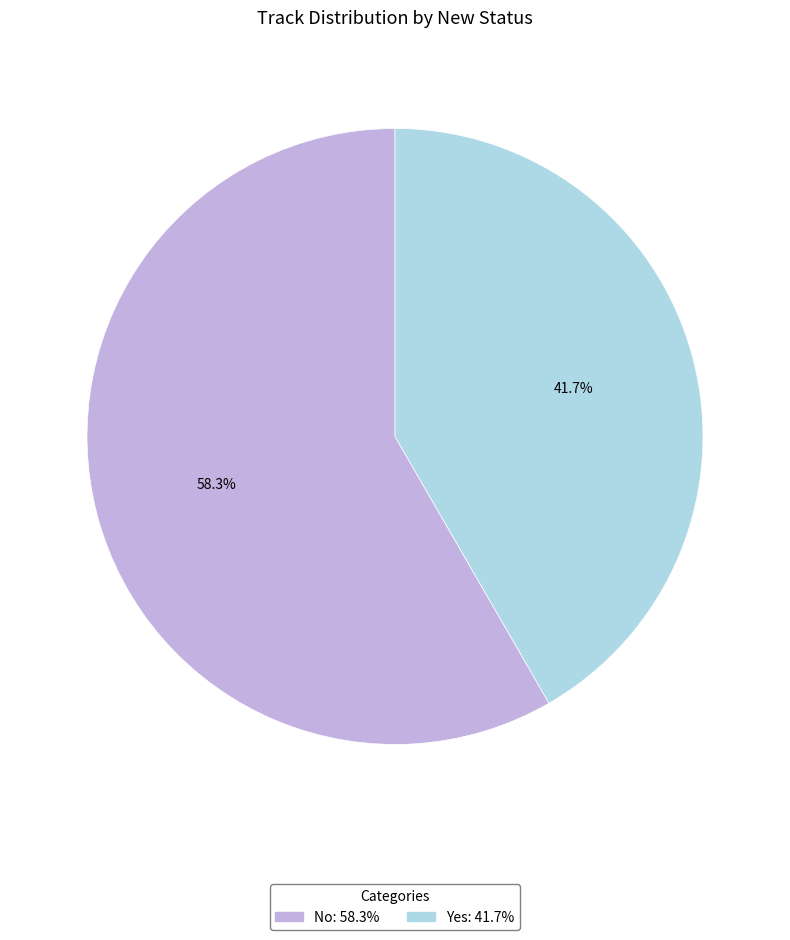

To the nearest percent, what is the difference between the largest and smallest slice percentages?

17%